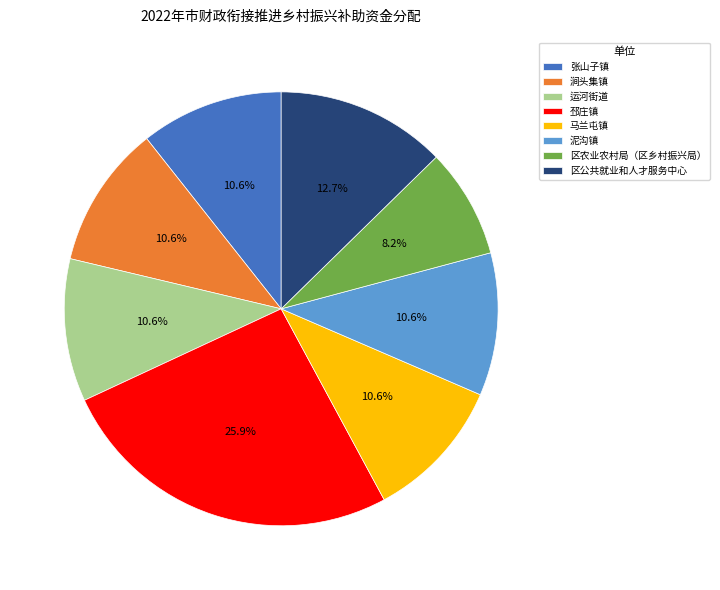

Count the number of slices in the pie.

8